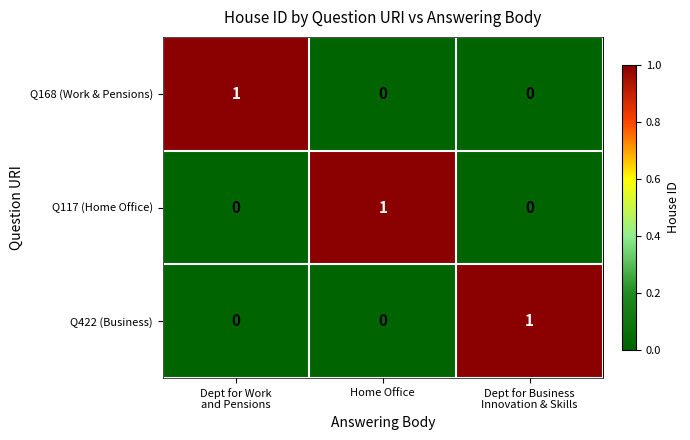

Reading left to right, what are all the values shown in this chart?

Q168 (Work & Pensions): 1	0	0
Q117 (Home Office): 0	1	0
Q422 (Business): 0	0	1